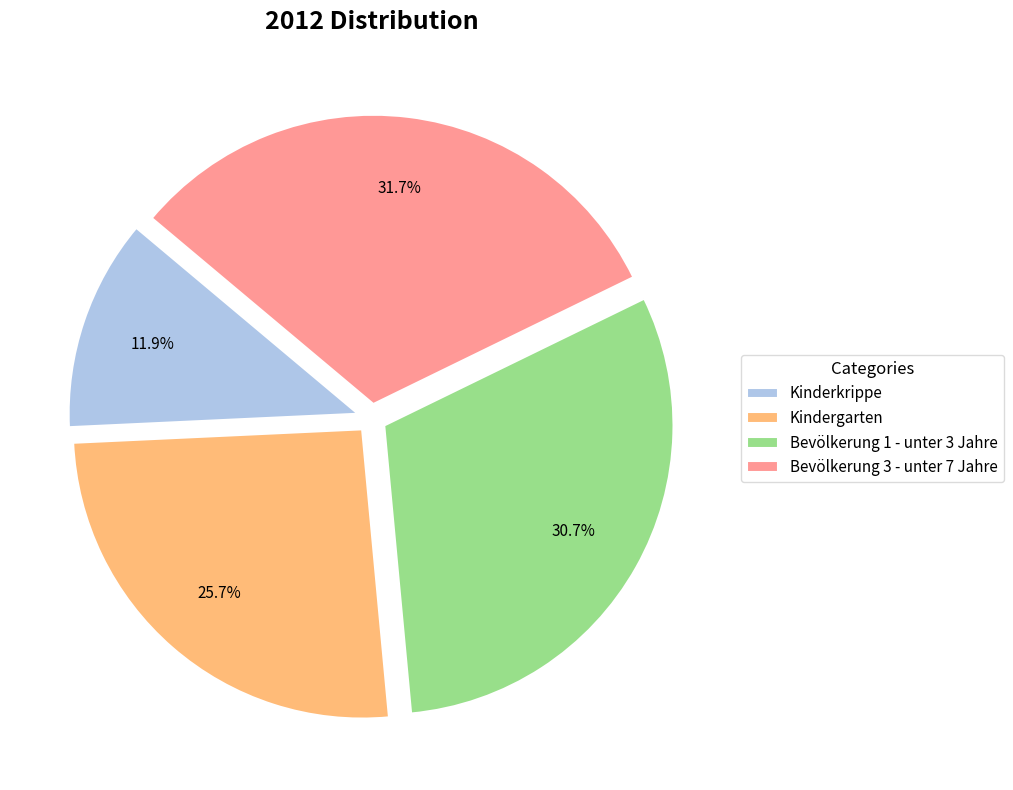

Rank the categories by value from highest to lowest.

Bevölkerung 3 - unter 7 Jahre, Bevölkerung 1 - unter 3 Jahre, Kindergarten, Kinderkrippe